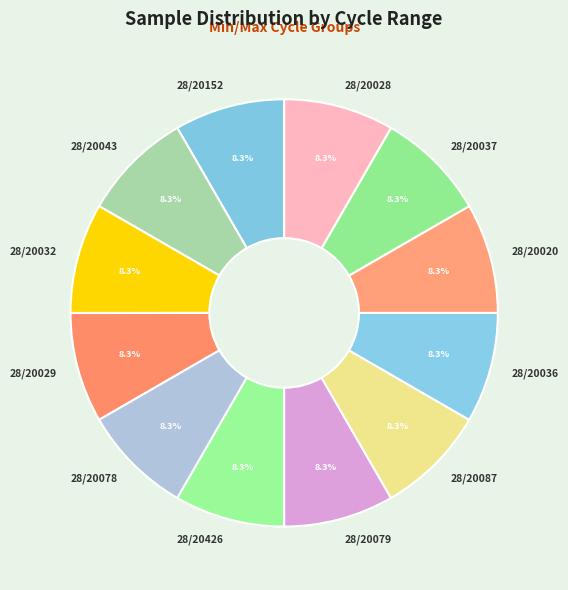

To the nearest percent, what percentage of the pie is 28/20043?

8%